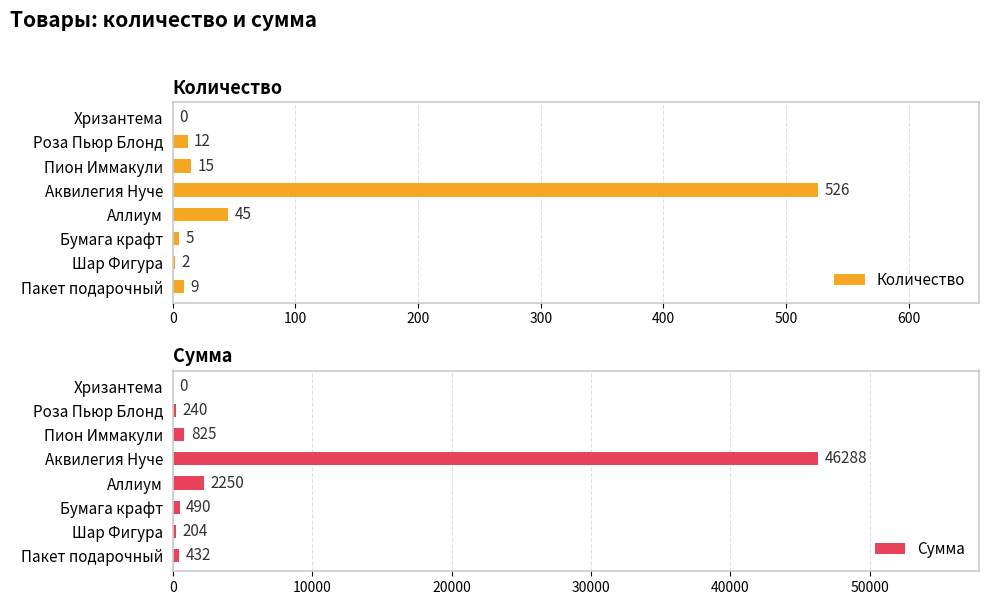

What is the difference between the Количество values at Аквилегия Нуче and Аллиум?

481